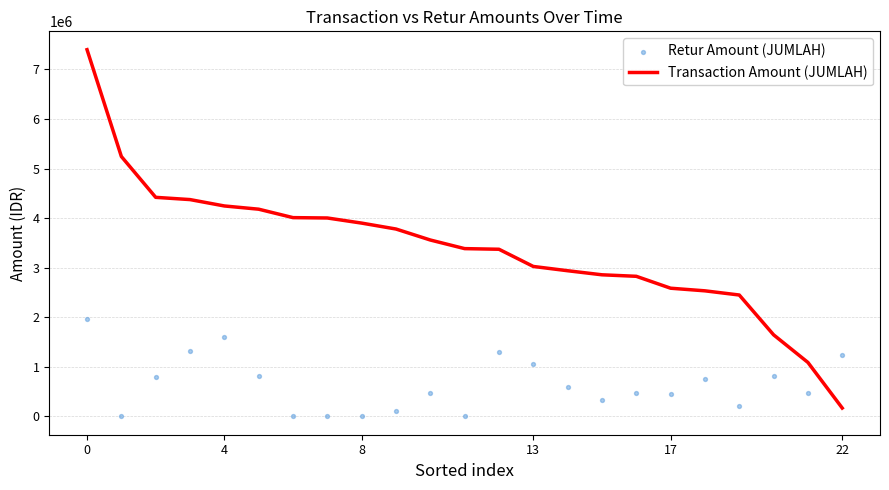

What is the total value across all series at 13?

5698700